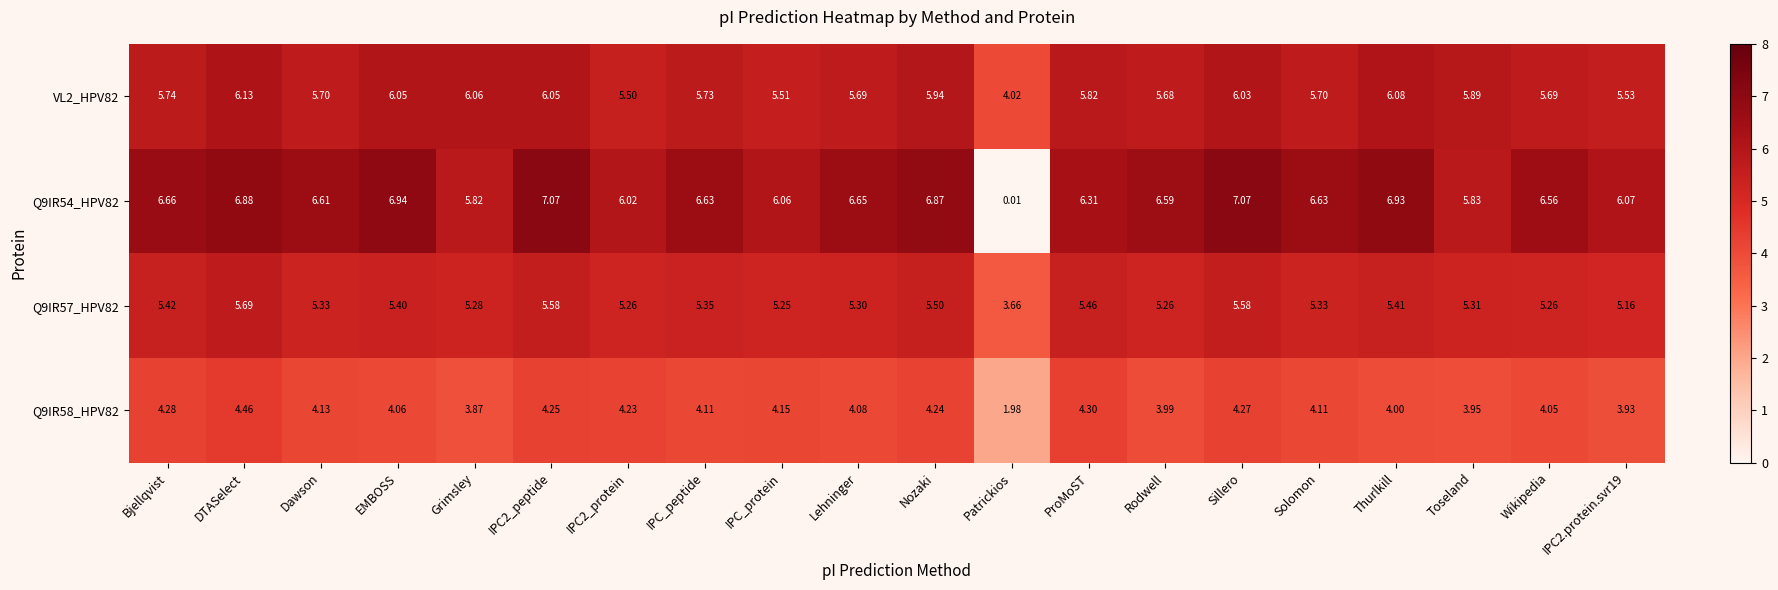

At which label does Q9IR58_HPV82 first exceed 4?

Bjellqvist